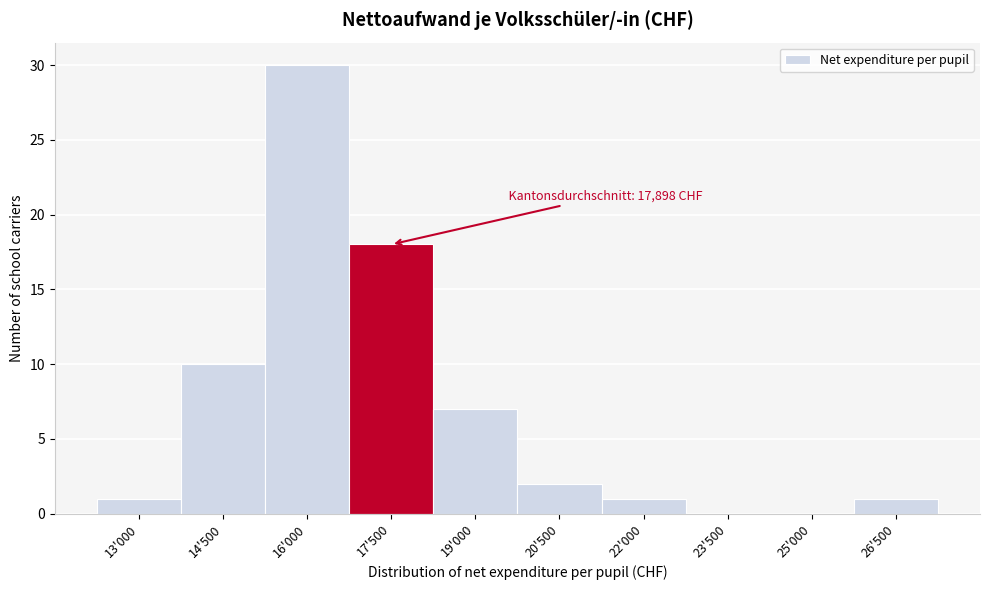

Reading left to right, list all the values displayed in this chart.

13'000=1	14'500=10	16'000=30	17'500=18	19'000=7	20'500=2	22'000=1	23'500=0	25'000=0	26'500=1